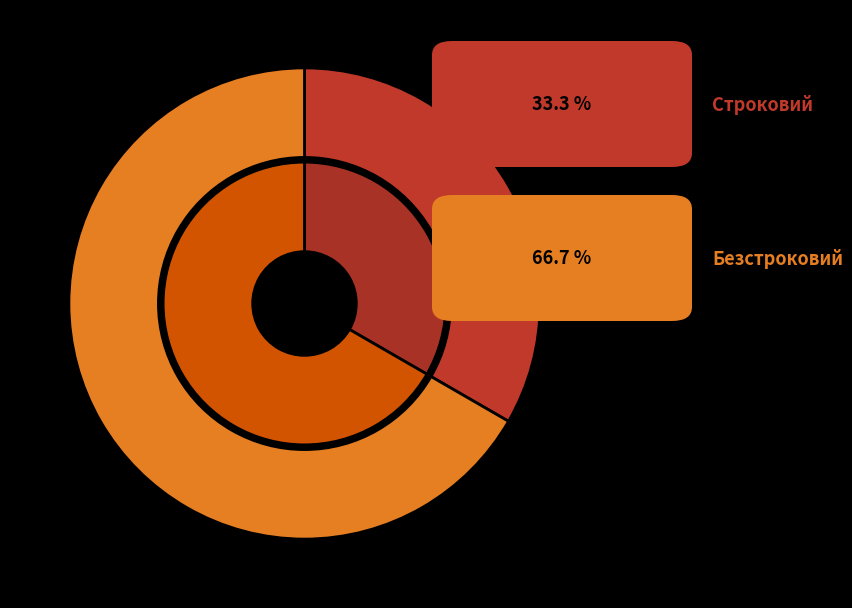

To the nearest percent, what is the difference between the largest and smallest slice percentages?

33%